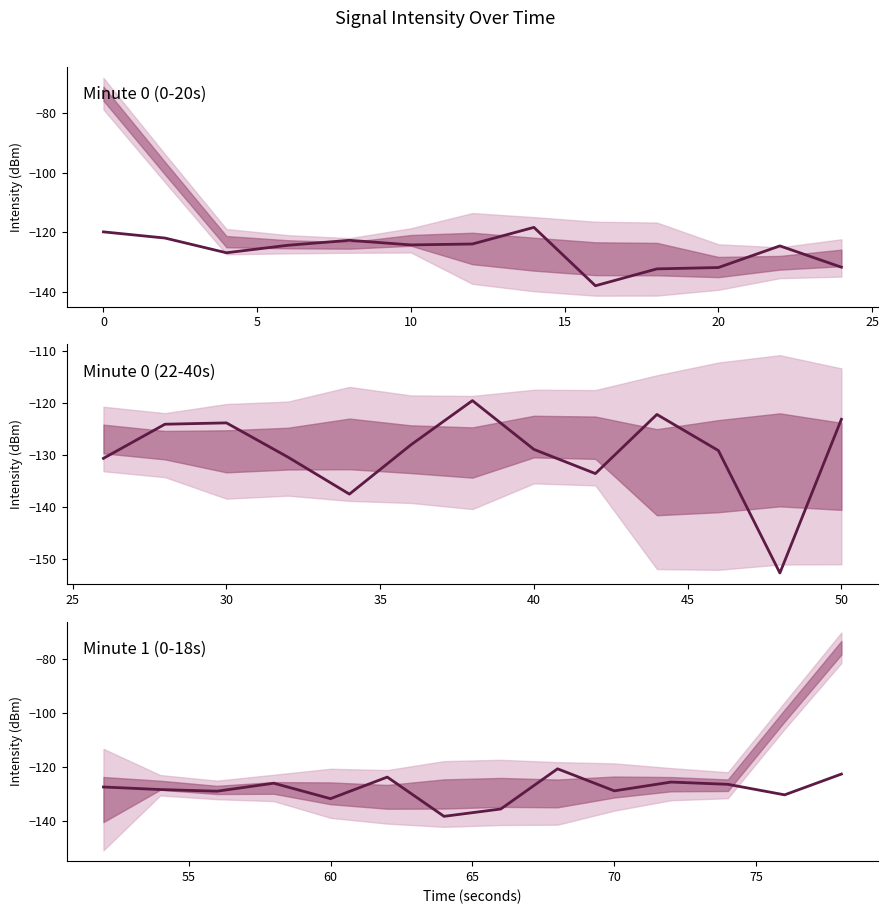

Does the chart display data point markers on the line(s)?

No